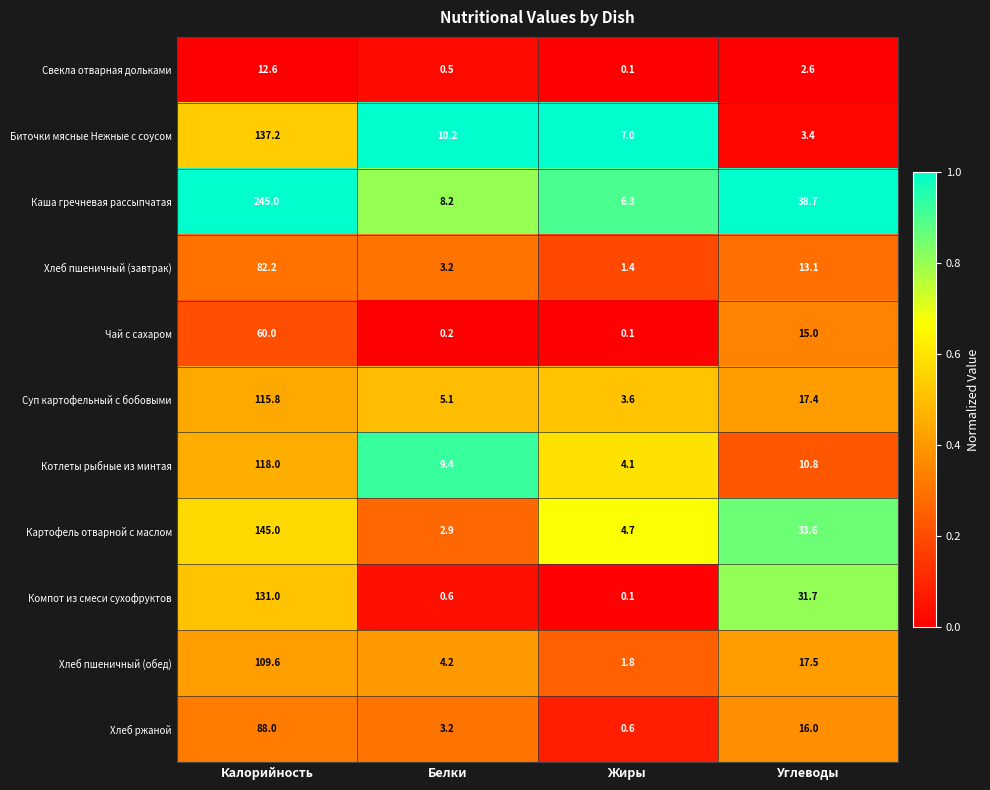

Which series has the largest range (max minus min)?

Каша гречневая рассыпчатая